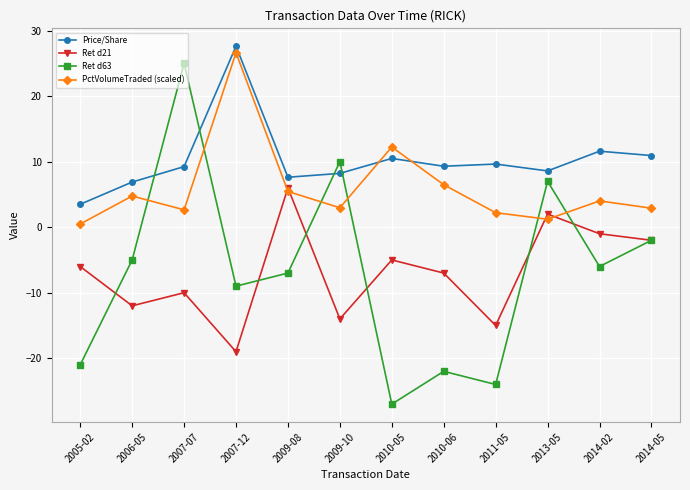

What is the highest value of the Price/Share series?

27.6